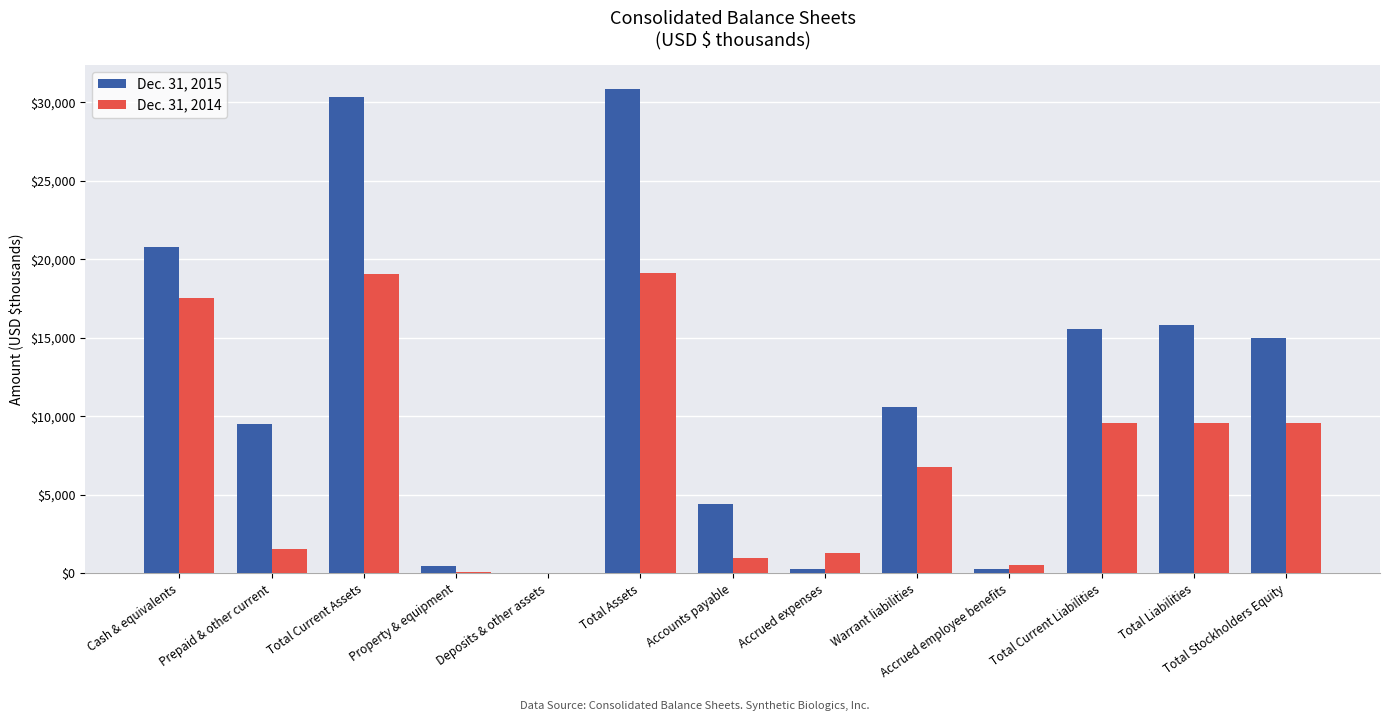

Is it true that Dec. 31, 2015 equals 15003 at Total Stockholders Equity?

True